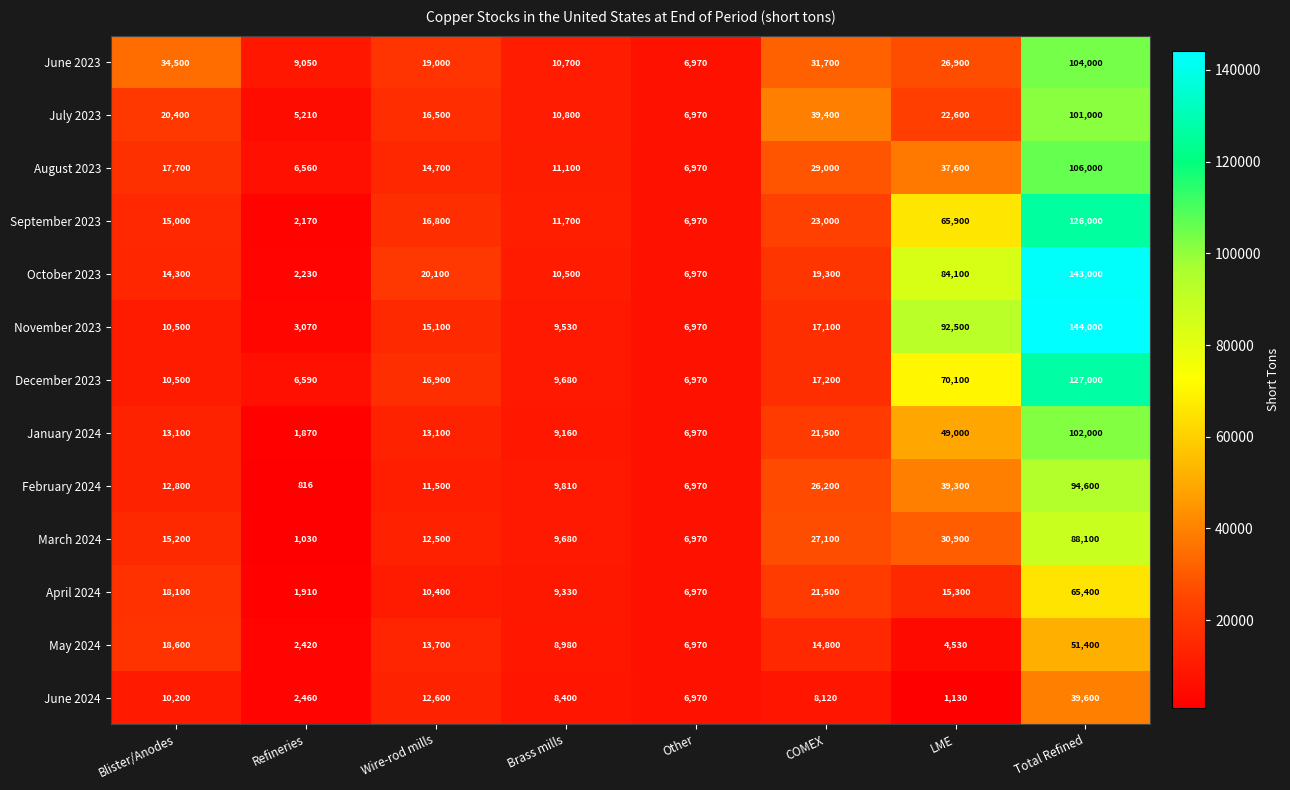

At which label is September 2023 closest to 64085?

LME